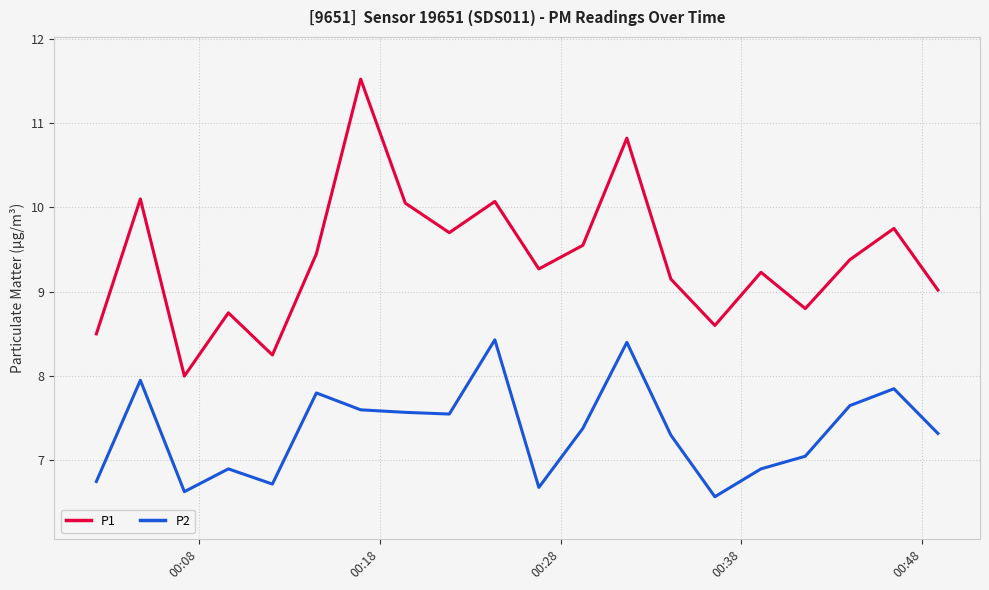

How many interior local valleys does the P1 series have?

6